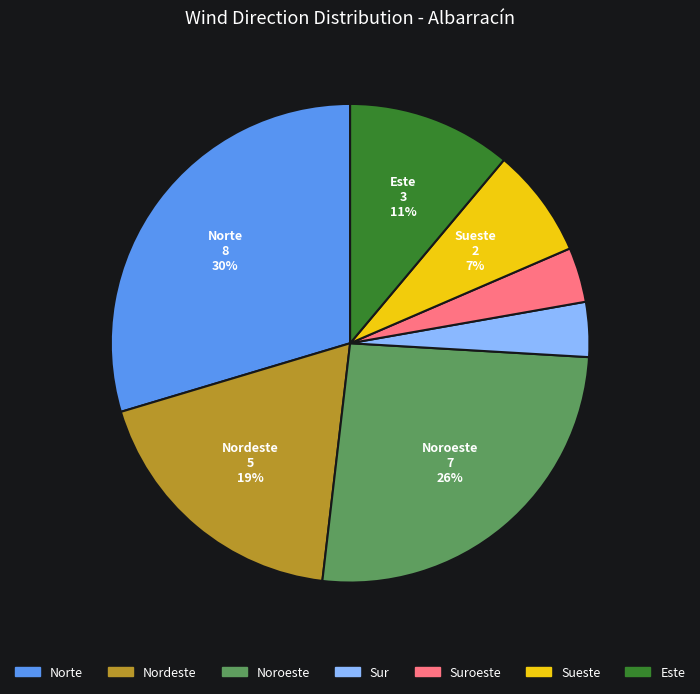

How many slices are in this pie chart?

7